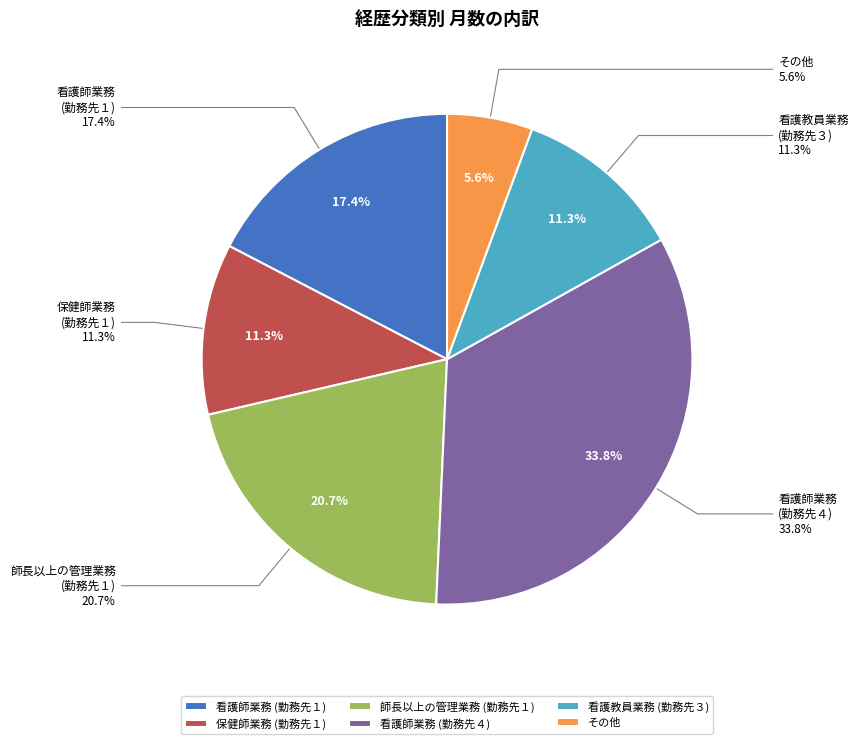

Is it true that 看護師業務
(勤務先４) is 42% of the pie?

False